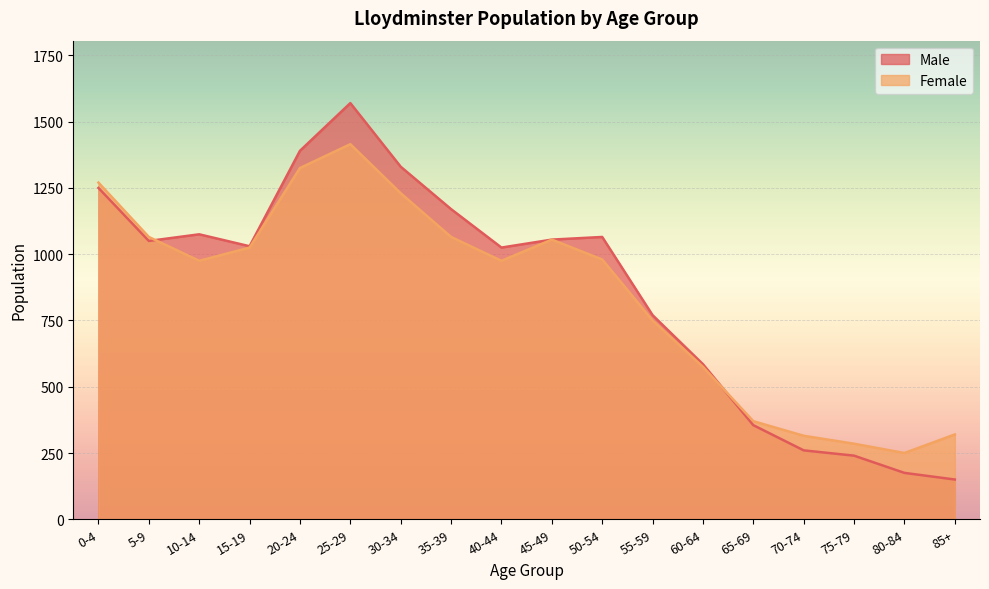

Where is the first local maximum for Female?

25-29